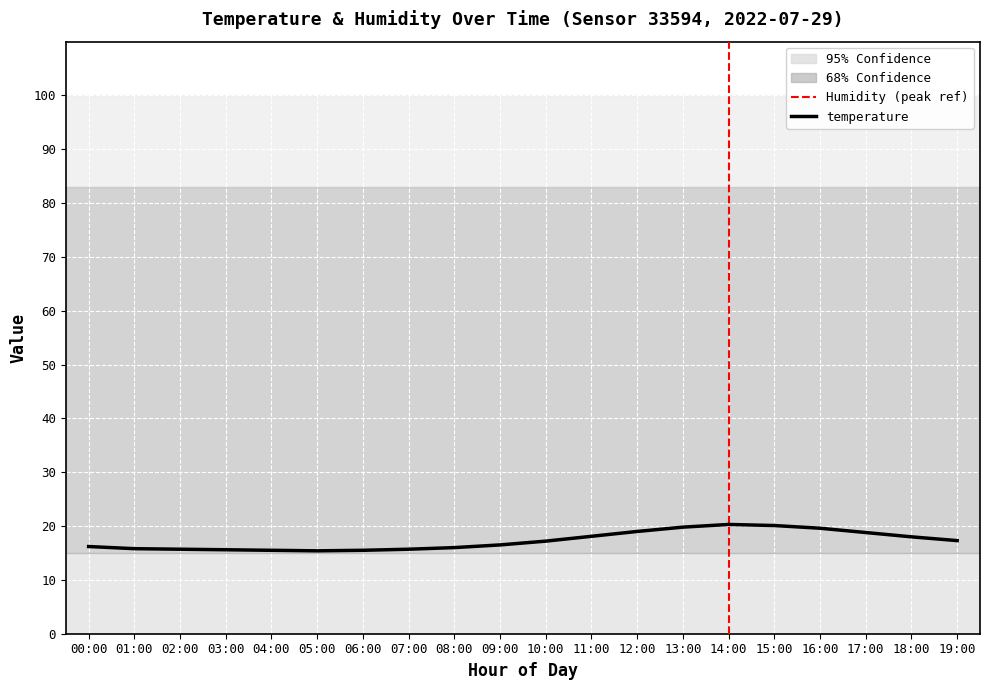

Between 00:00 and 06:00, which is larger?

00:00